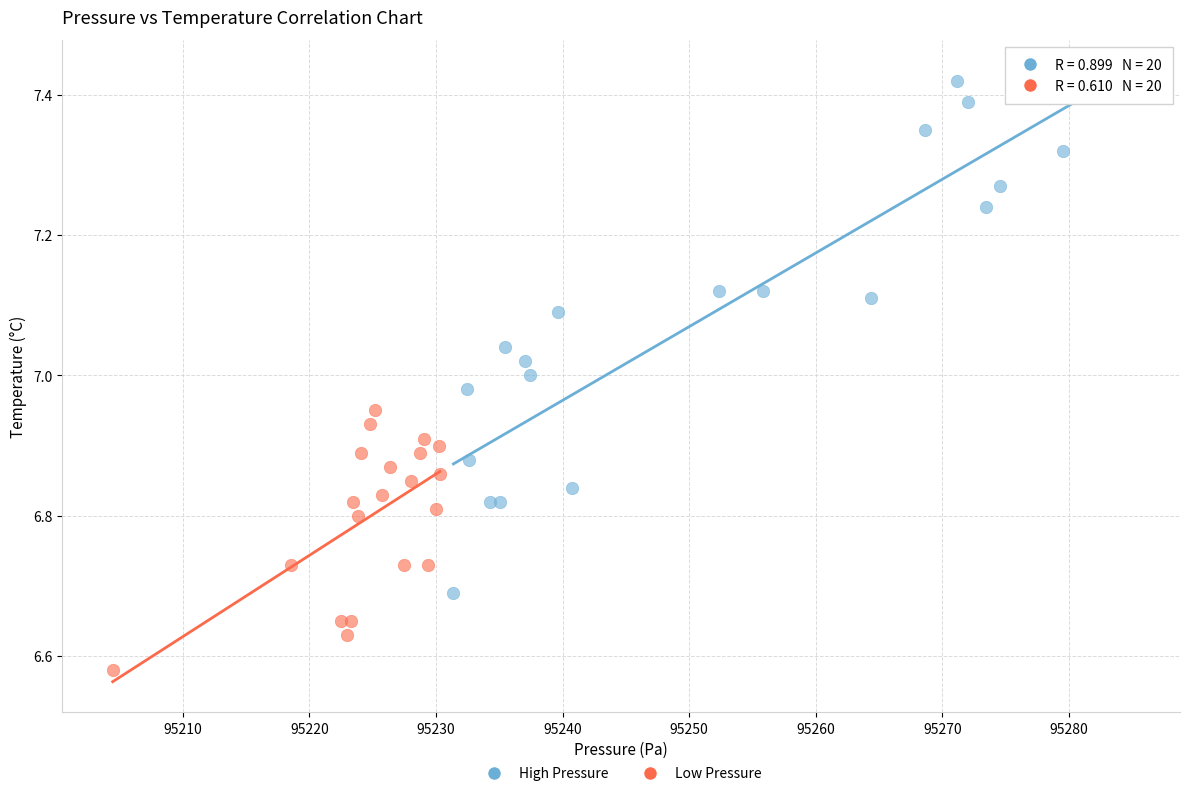

Which series contains the highest Y value?

High Pressure